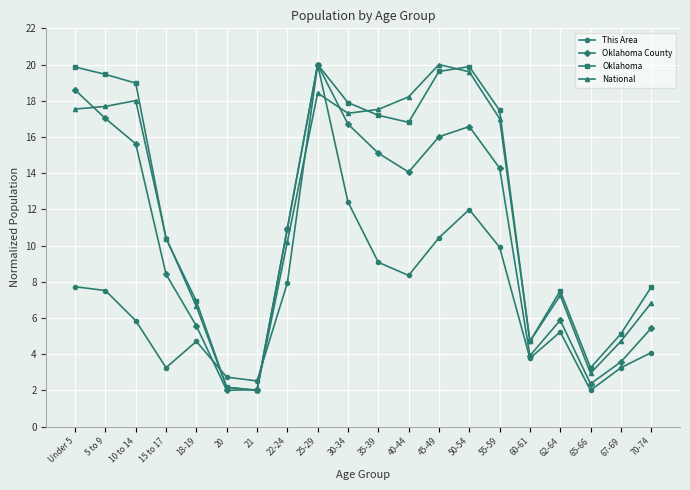

How many values in the Oklahoma series exceed 16?

10